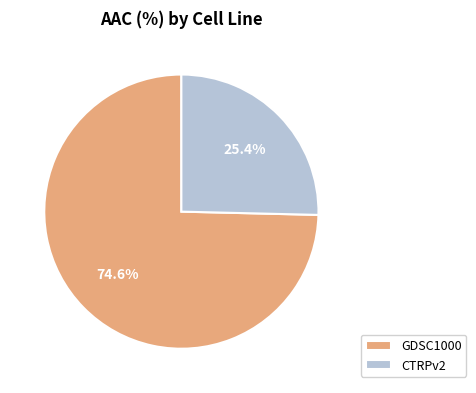

Combined, what portion of the pie is CTRPv2 and GDSC1000?

100.0%